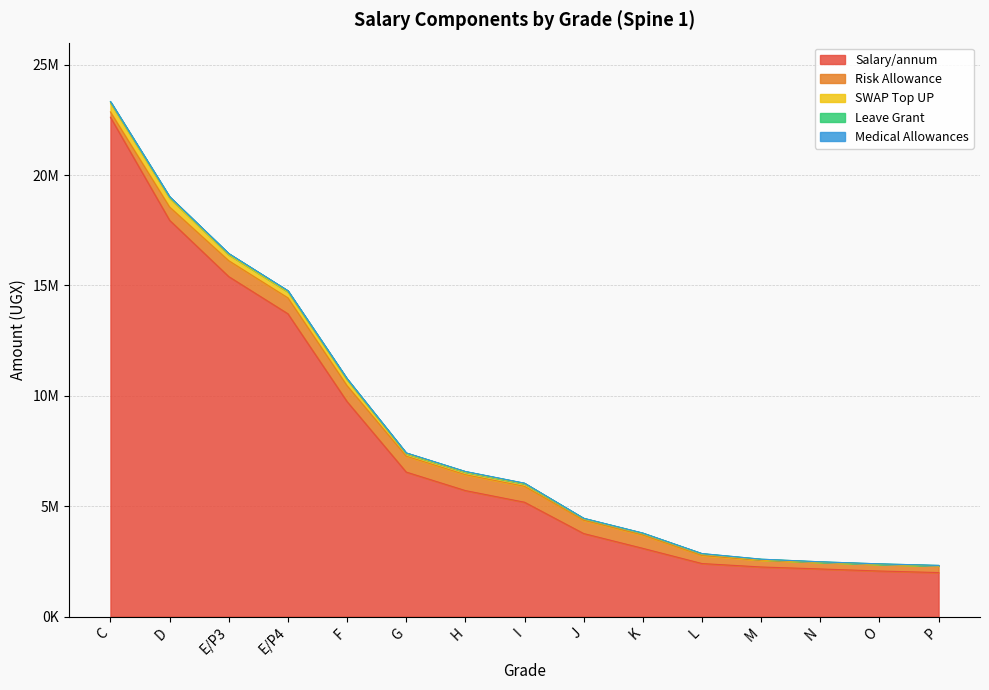

What is the difference between the maximum and minimum values in the SWAP Top UP series?

405000